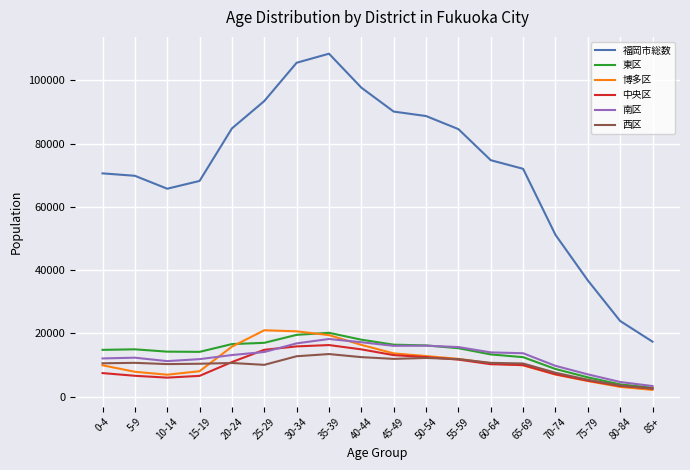

True or false: 西区 and 福岡市総数 cross at least once.

False